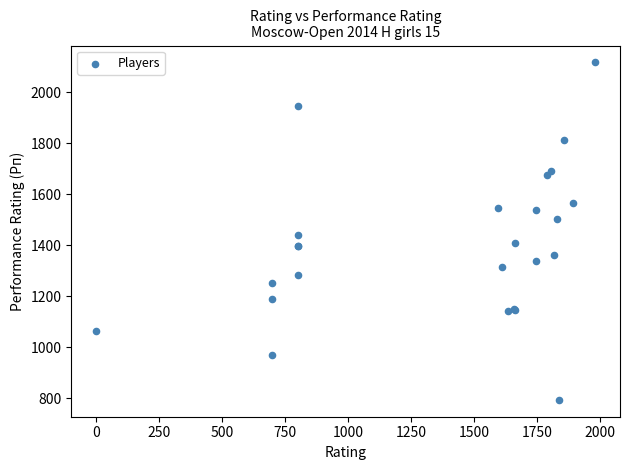

What Y value in the scatter plot is closest to 1456?

1441